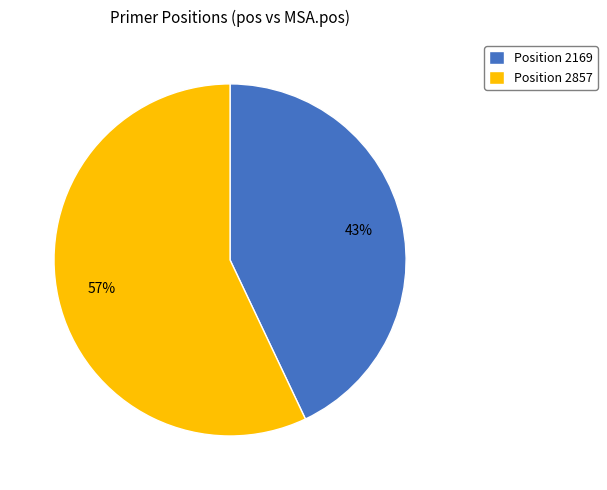

True or false: Position 2857 accounts for 57% of the total.

True